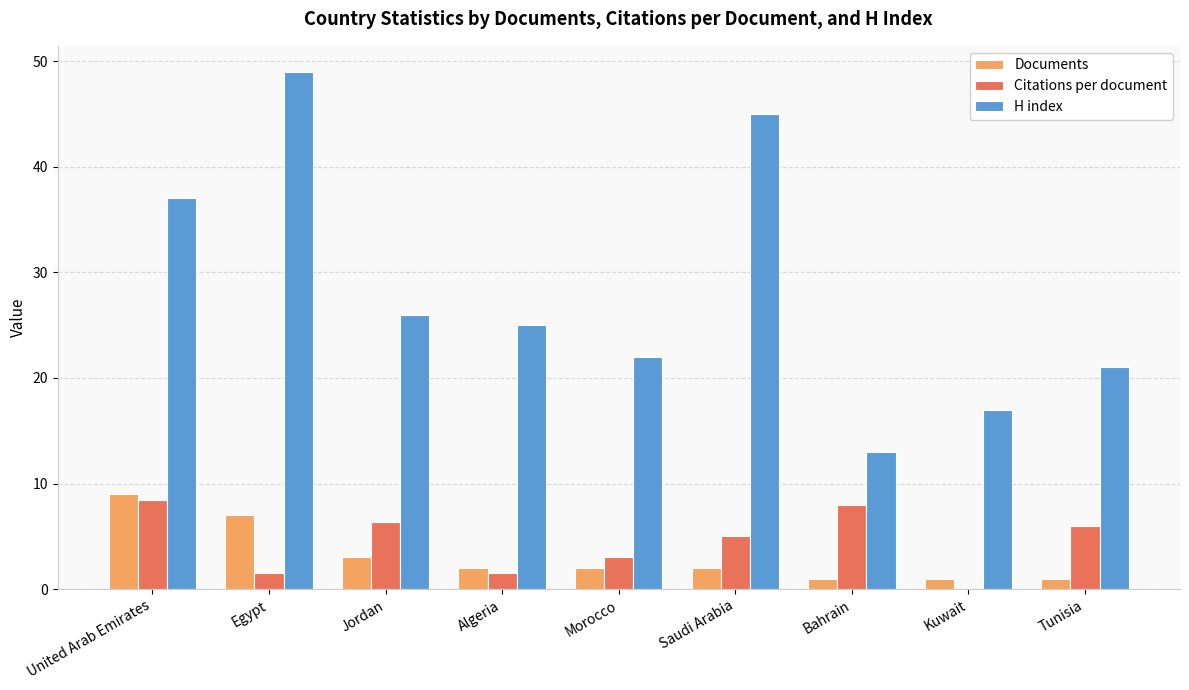

What is the spread (max minus min) of values at Egypt?

47.4